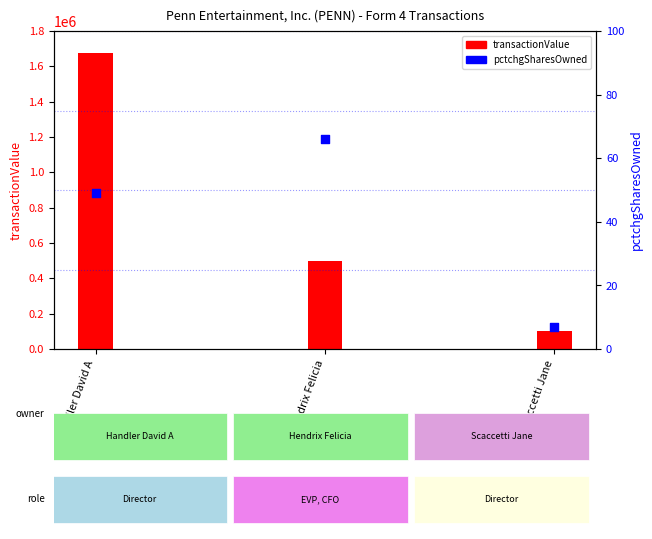

Which series has the largest total across all categories?

transactionValue